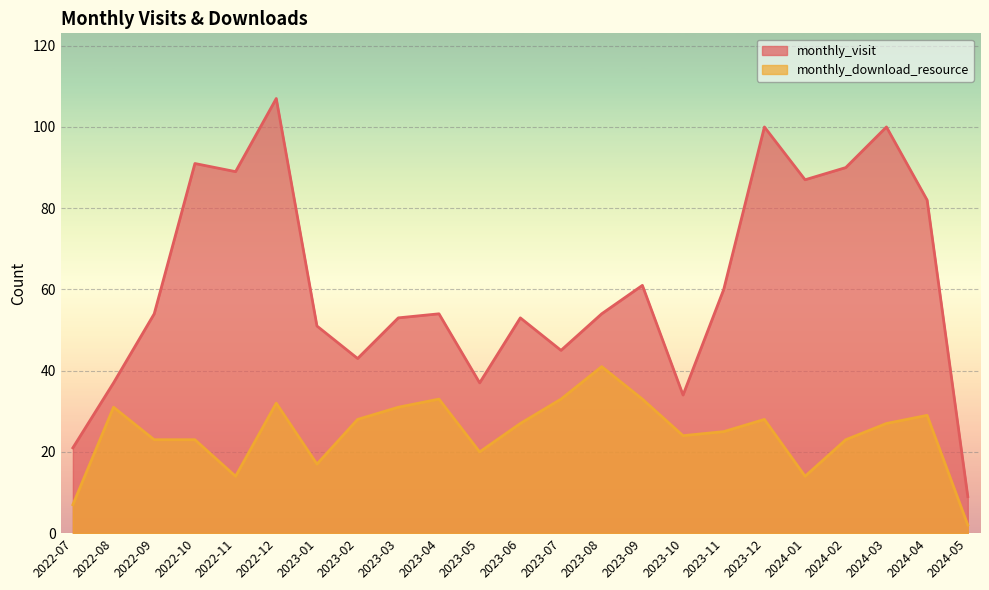

Does the chart display data point markers on the line(s)?

No